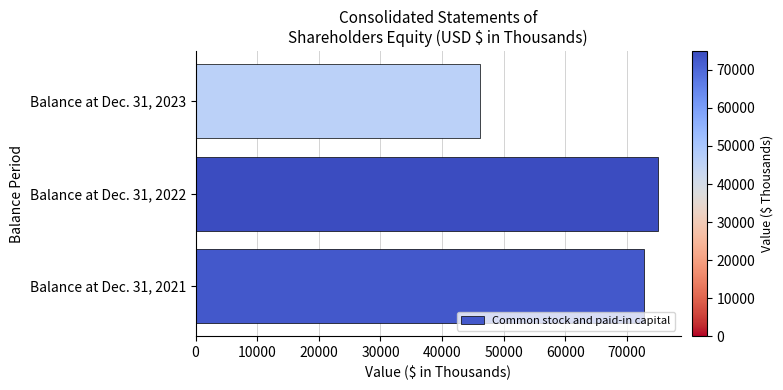

List the labels in order of value, largest first.

Balance at Dec. 31, 2022, Balance at Dec. 31, 2021, Balance at Dec. 31, 2023